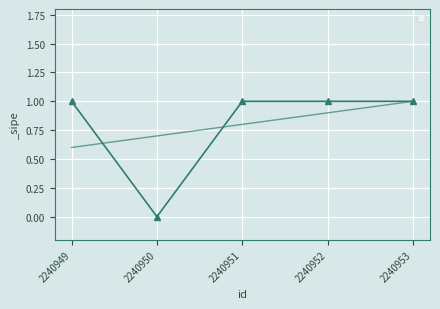

Reading left to right, what are all the values shown in this chart?

2240949=1	2240950=0	2240951=1	2240952=1	2240953=1